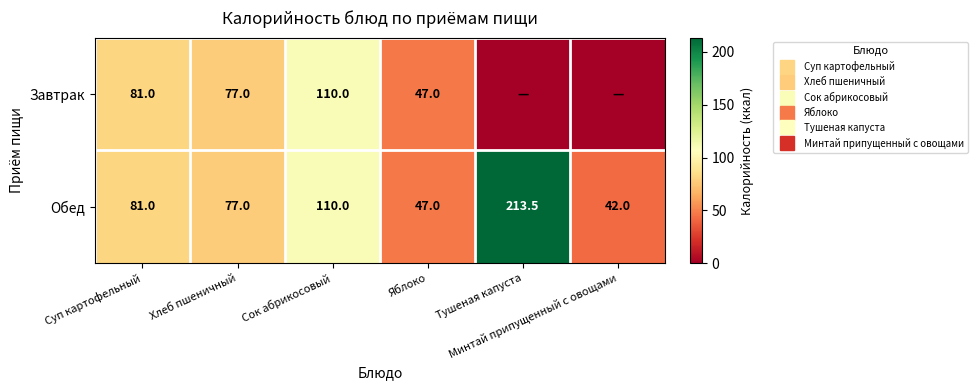

Is it true that Завтрак equals 52.7 at Минтай припущенный с овощами?

False